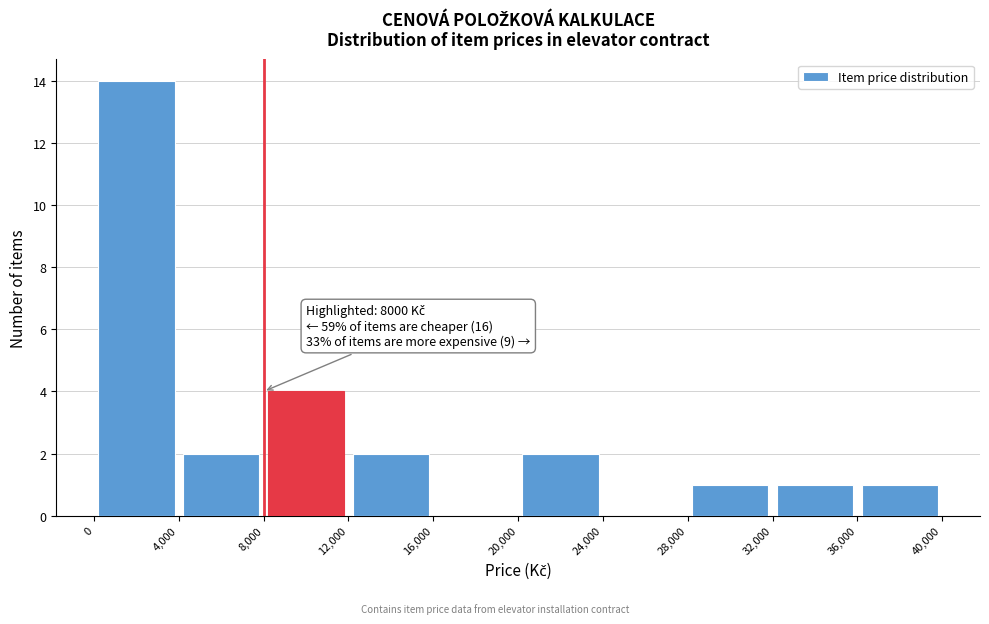

Over which range of the x-axis is the bar tallest?

0 to 4,000